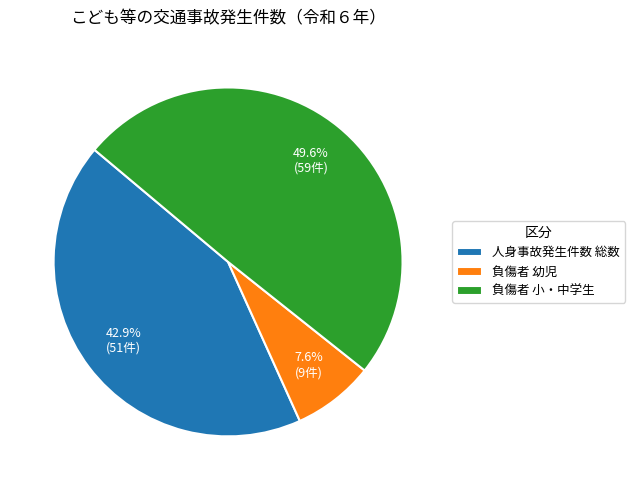

What is the total percentage of 負傷者 幼児 and 負傷者 小・中学生?

57.1%